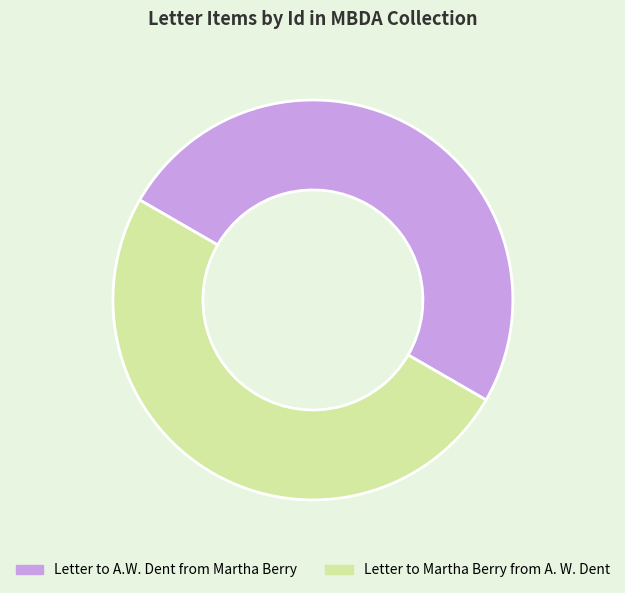

Is the sum of Letter to A.W. Dent from Martha Berry and Letter to Martha Berry from A. W. Dent greater than half?

Yes